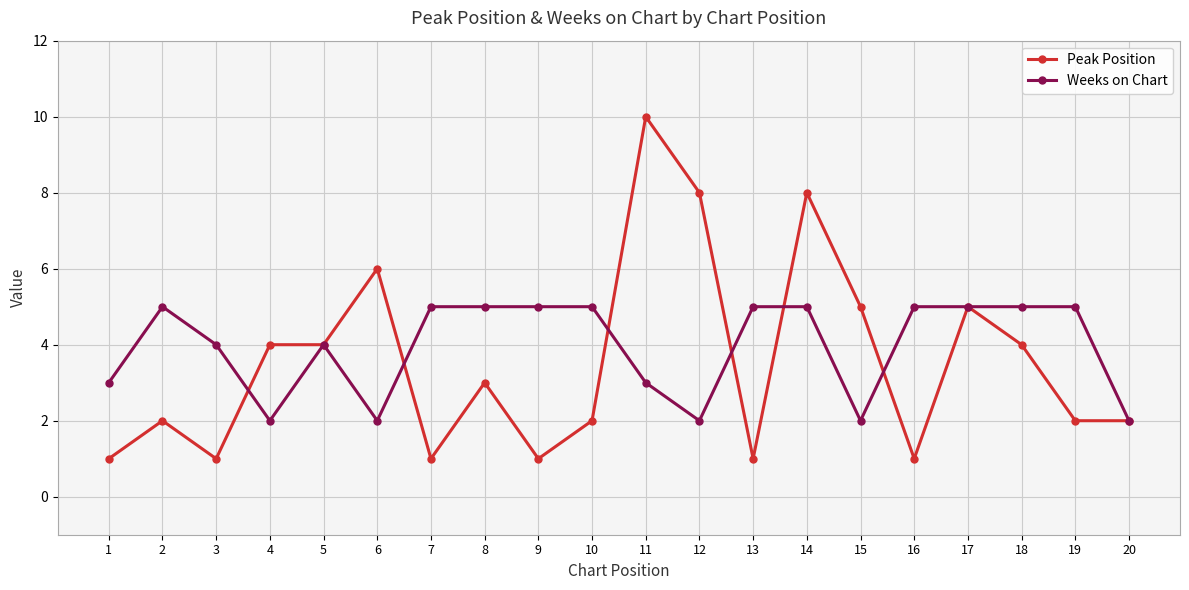

True or false: Weeks on Chart has a value of 1 at 18.

False